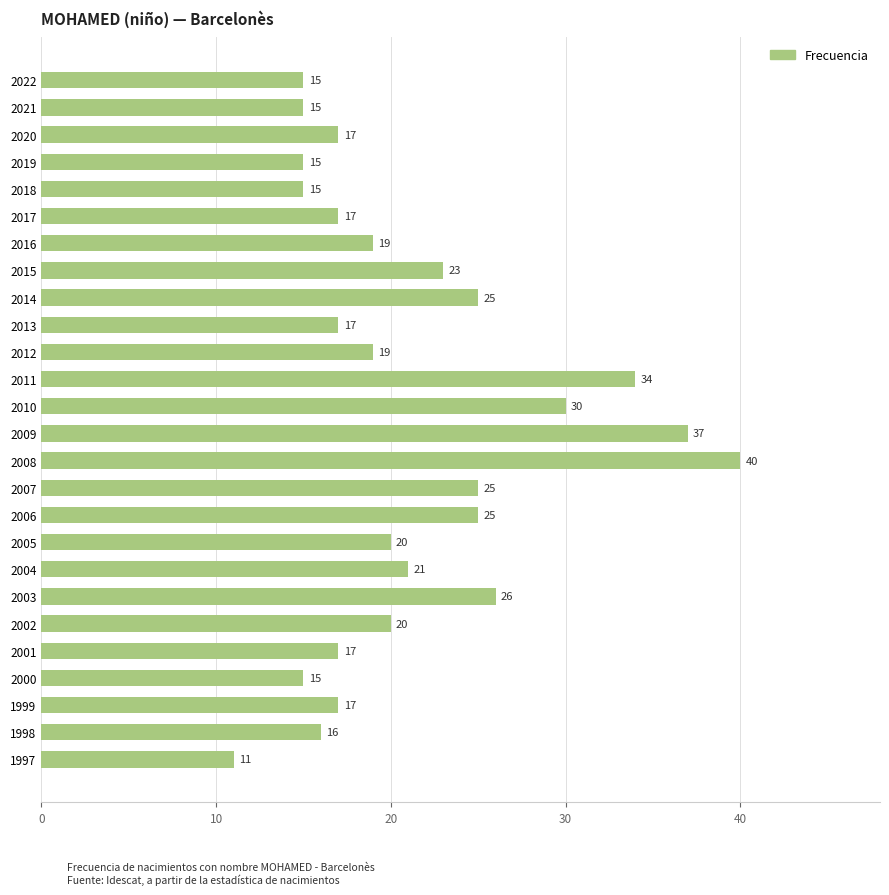

What is the greatest value displayed?

40